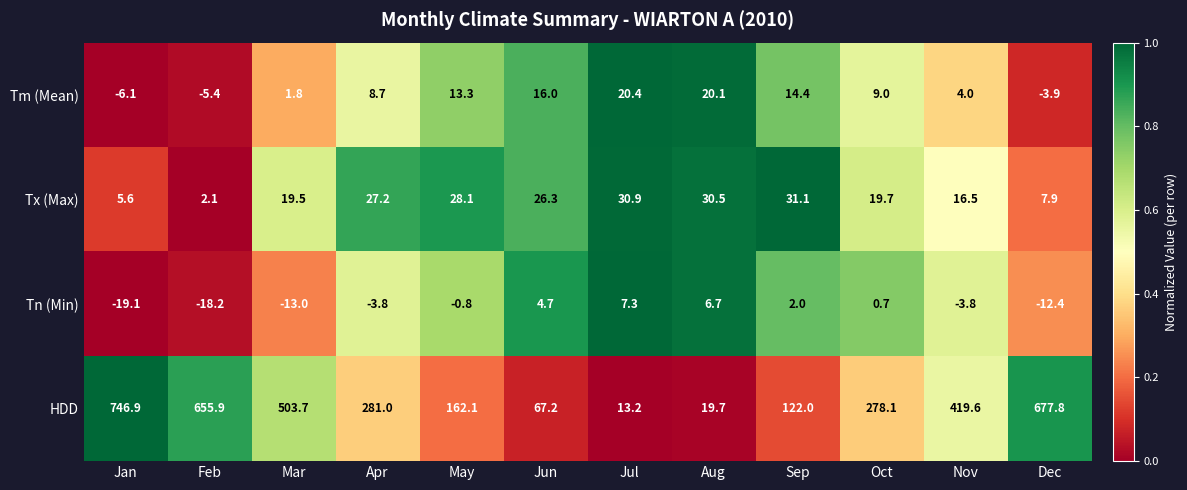

Which category has the highest value across all series?

Jan